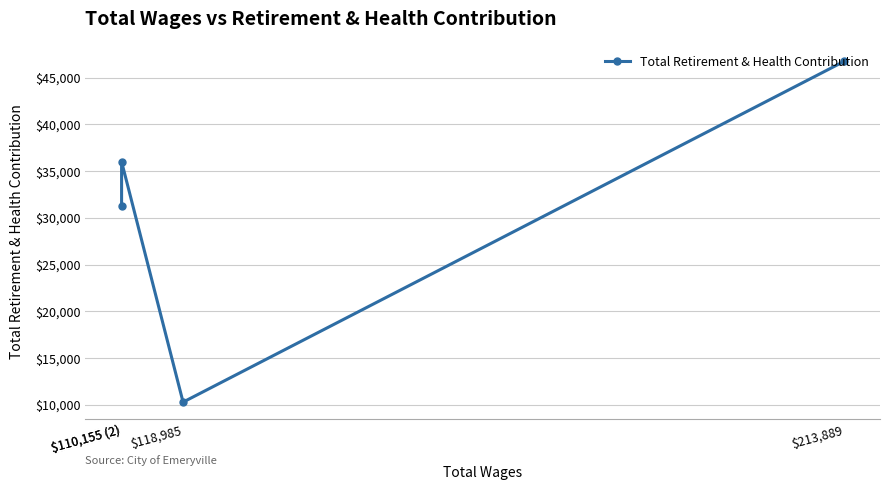

What is the ratio of the value at $118,985 to the value at $213,889?

0.2